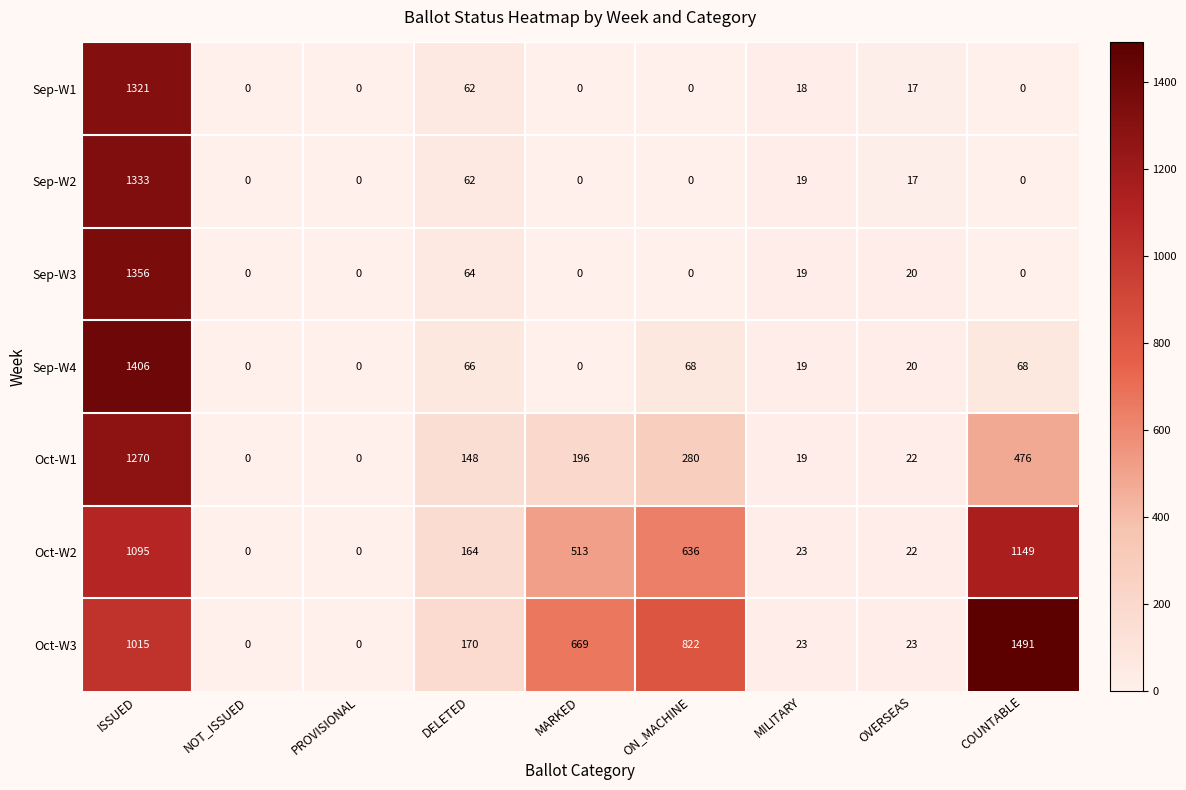

Is it true that Oct-W1 equals 476 at COUNTABLE?

True